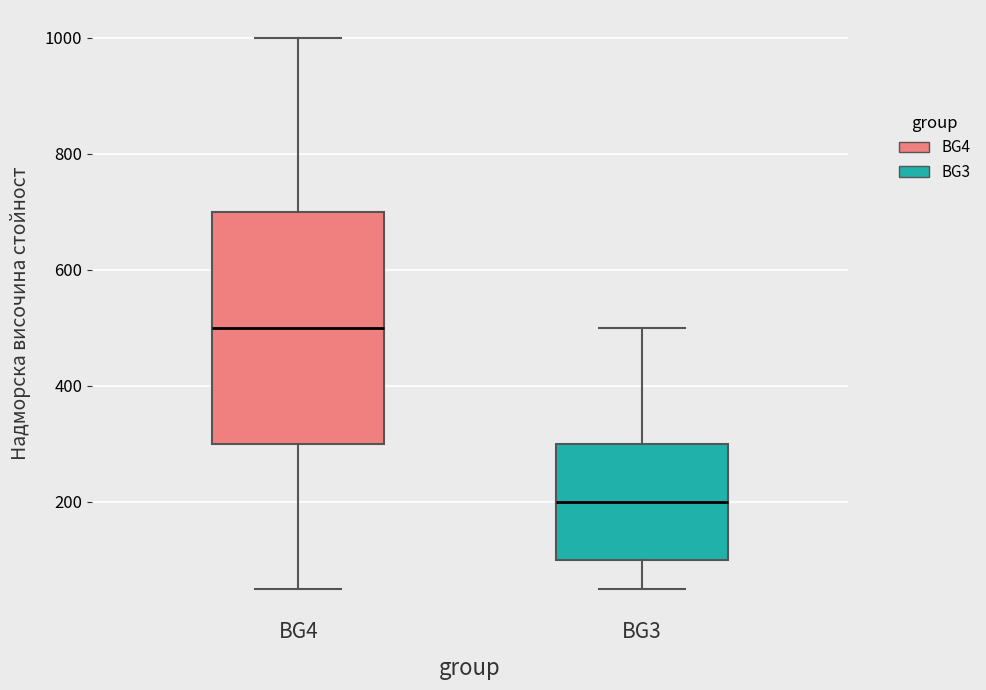

Reading left to right, read every box against the y-axis: the position of its median line, the range the box covers, and the ends of its whiskers. The values are not printed on the chart, so give them approximately, as read against the axis.

BG4: median 500, box 300 to 700, whiskers 60 to 1000
BG3: median 200, box 100 to 300, whiskers 60 to 500